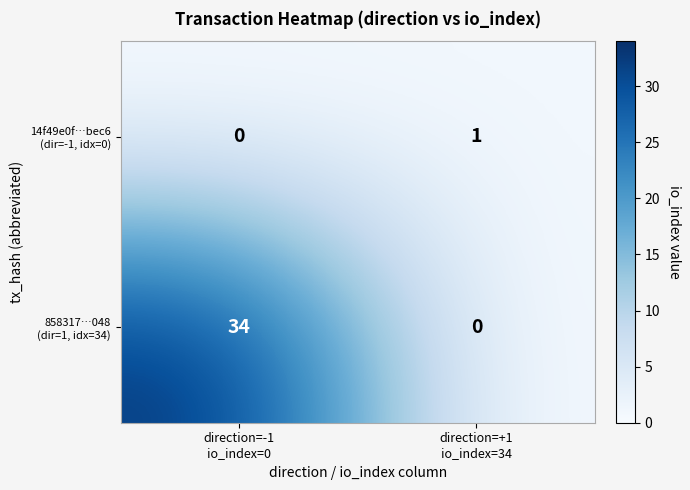

Count the number of categories in the chart.

2